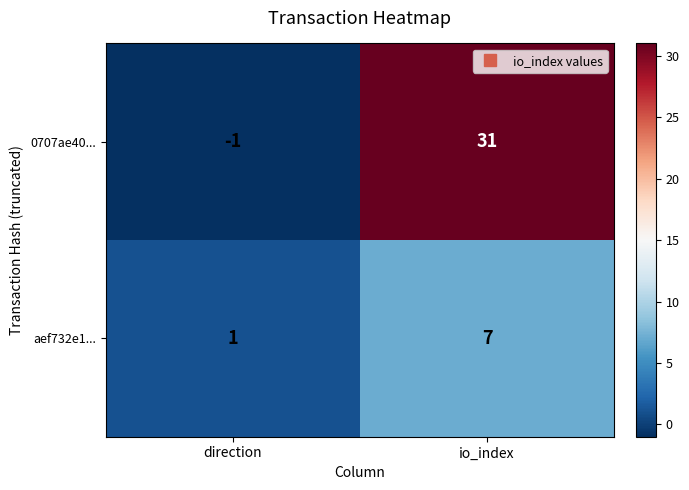

Is it true that aef732e1... equals 4 at io_index?

False